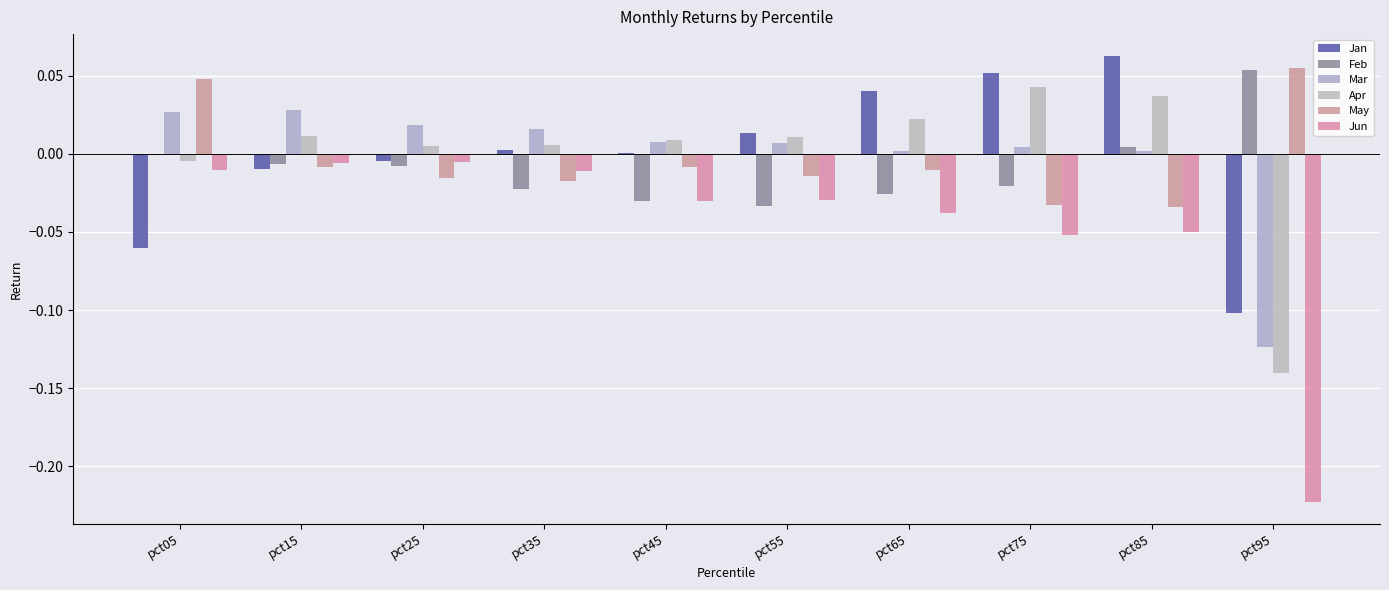

What is the value of the Jan bar at the 8th from the left?

0.1